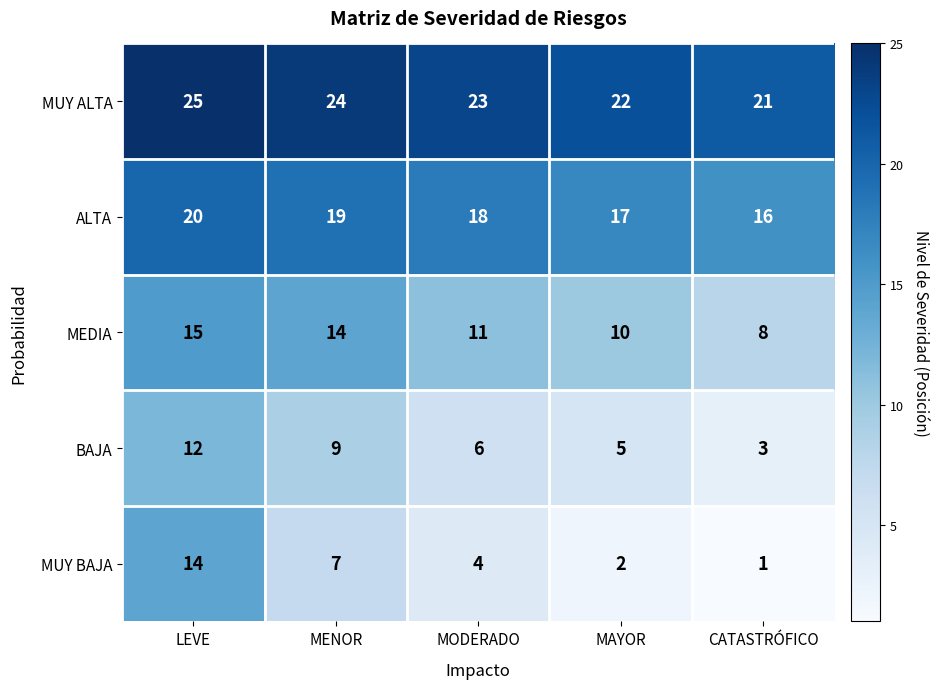

What is the difference between the maximum and minimum values in the MUY BAJA series?

13